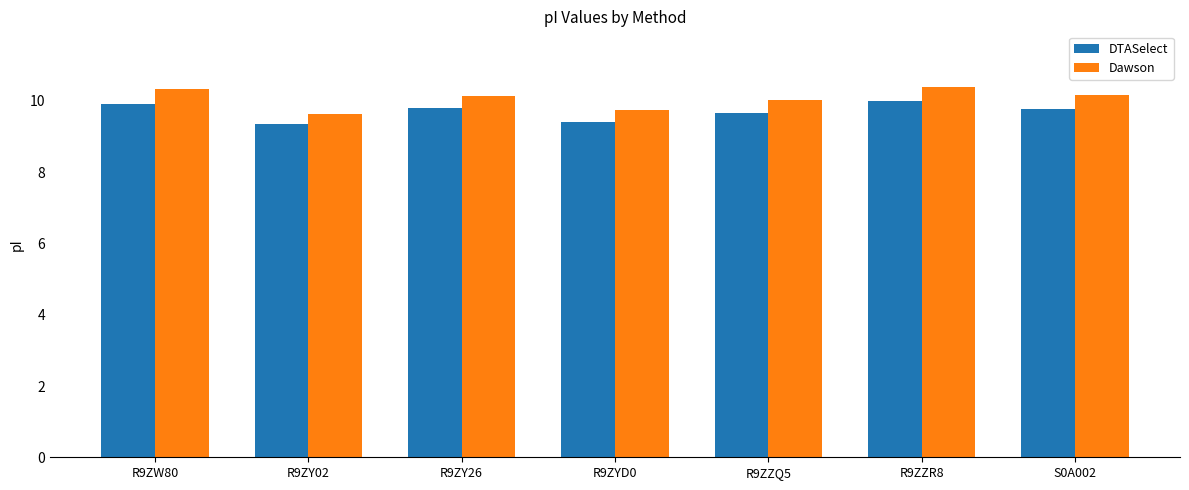

What is the average value of the Dawson series?

10.1